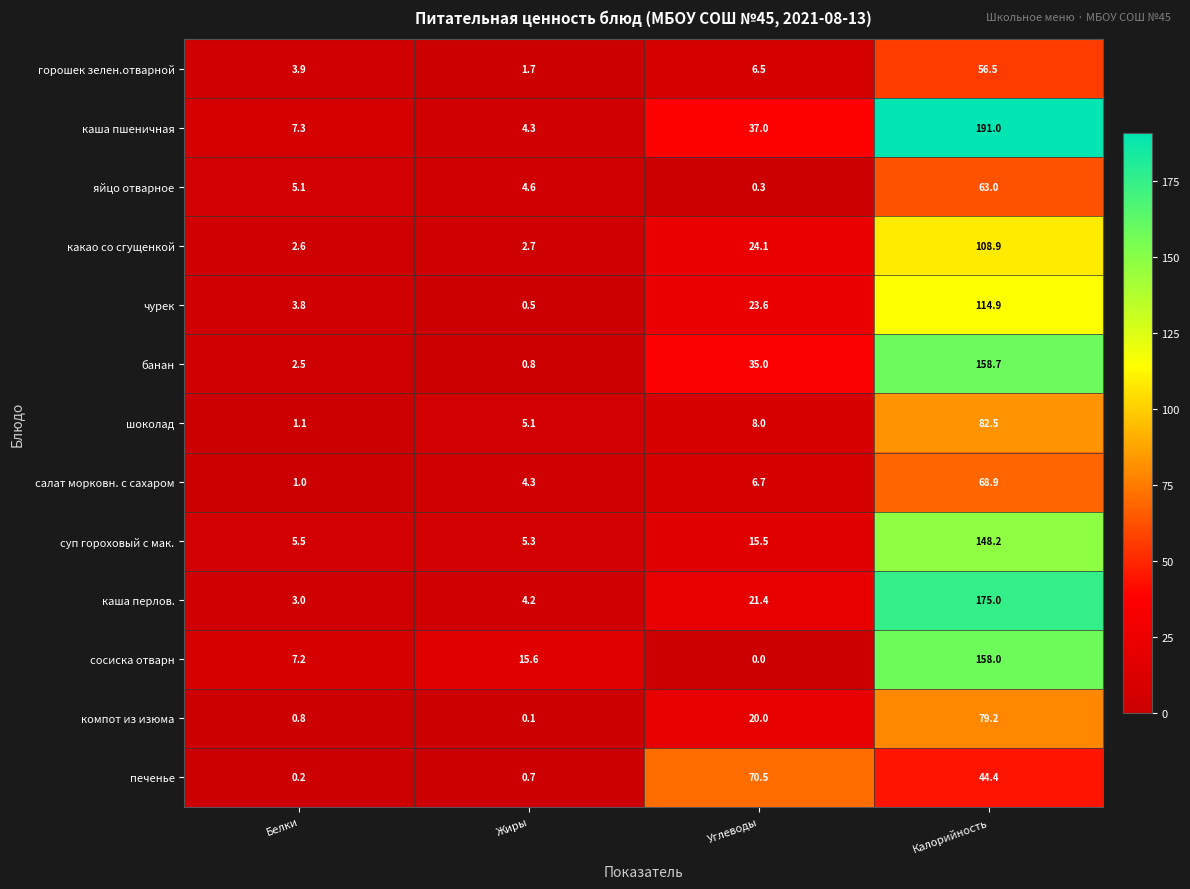

Which label corresponds to the smallest value in the chart?

Углеводы